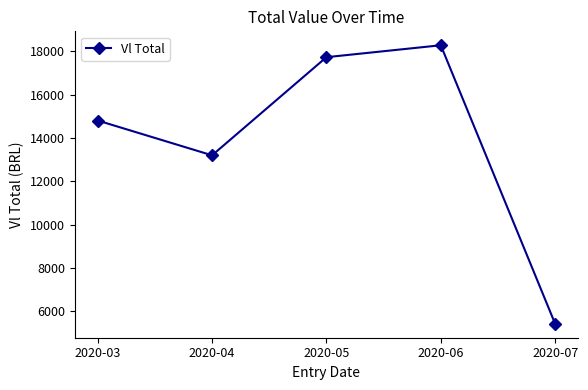

Reading left to right, what are all the values shown in this chart?

14806.8	13200.3	17732.4	18283.1	5419.7